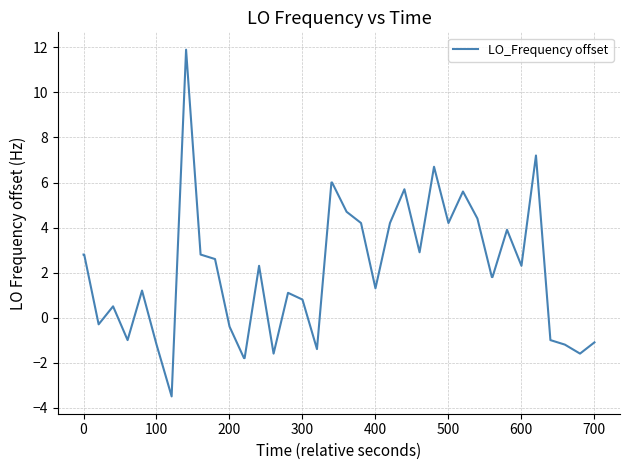

What is the sum of all values?

83.8